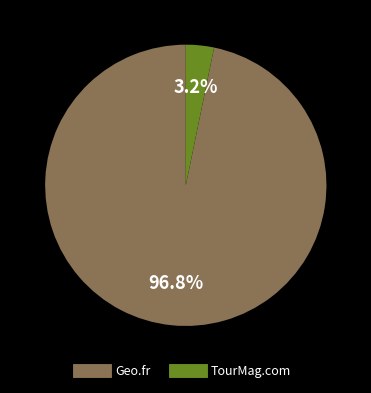

How many segments does this pie chart have?

2